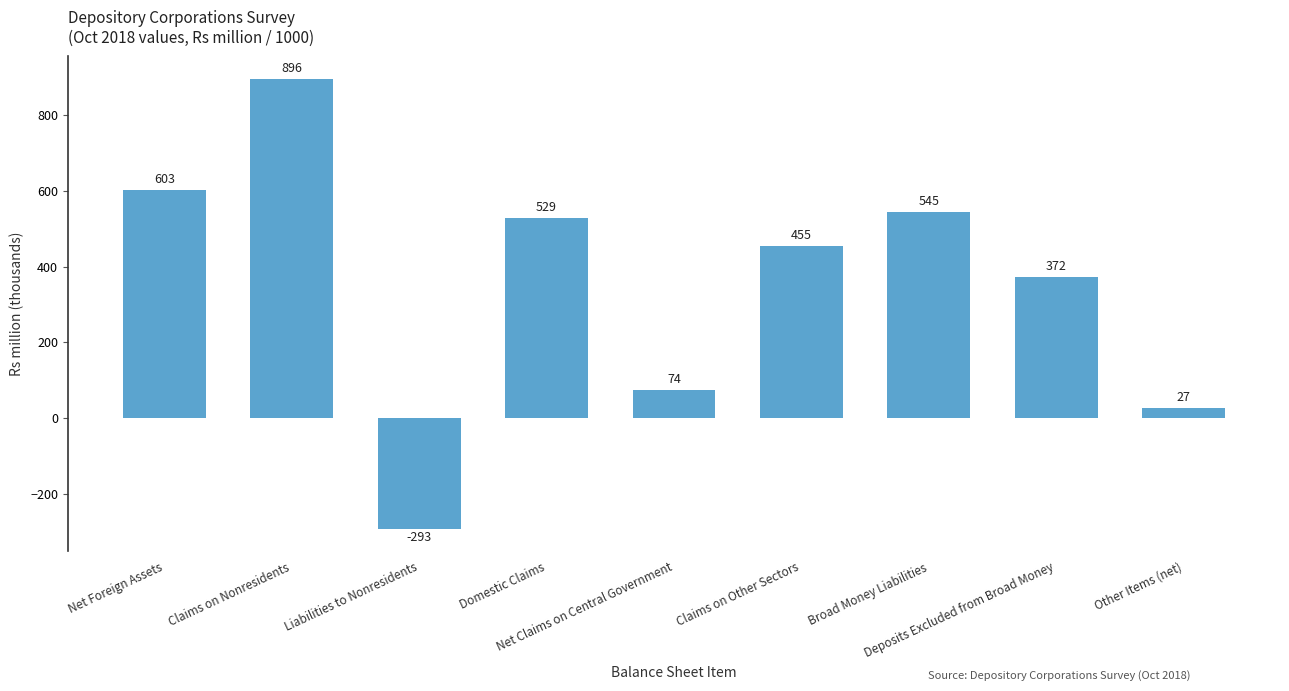

What is the label of the 1st bar from the left?

Net Foreign Assets